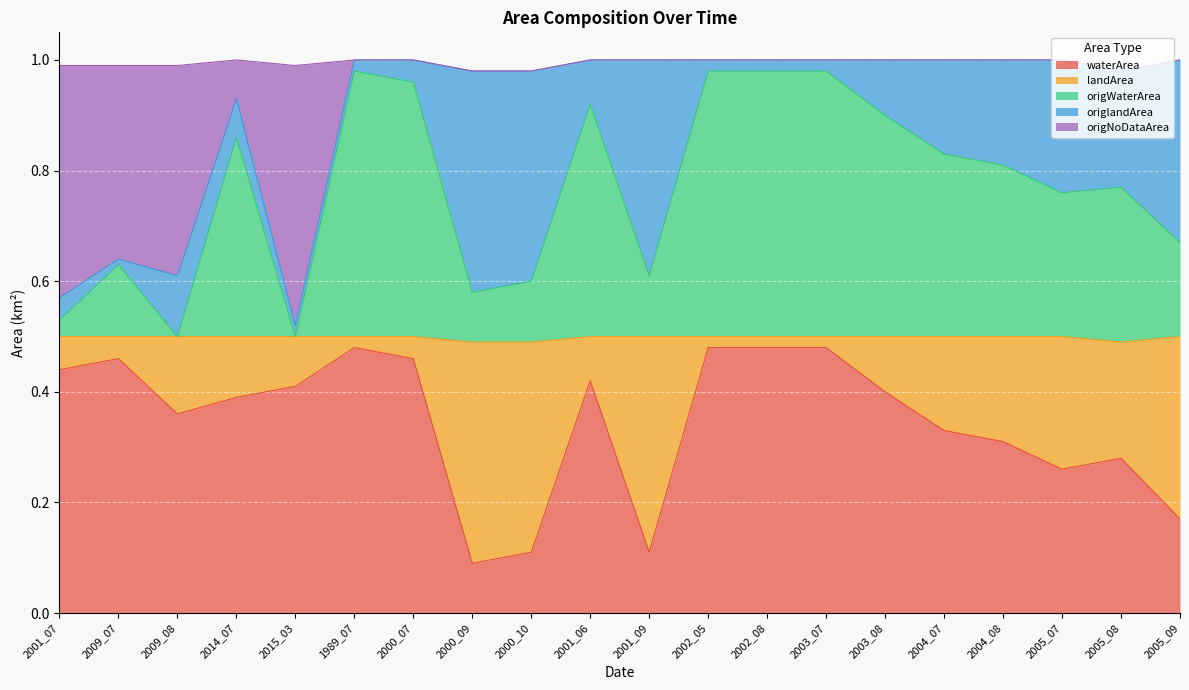

What is the difference between the waterArea values at 2014_07 and 2003_07?

0.1